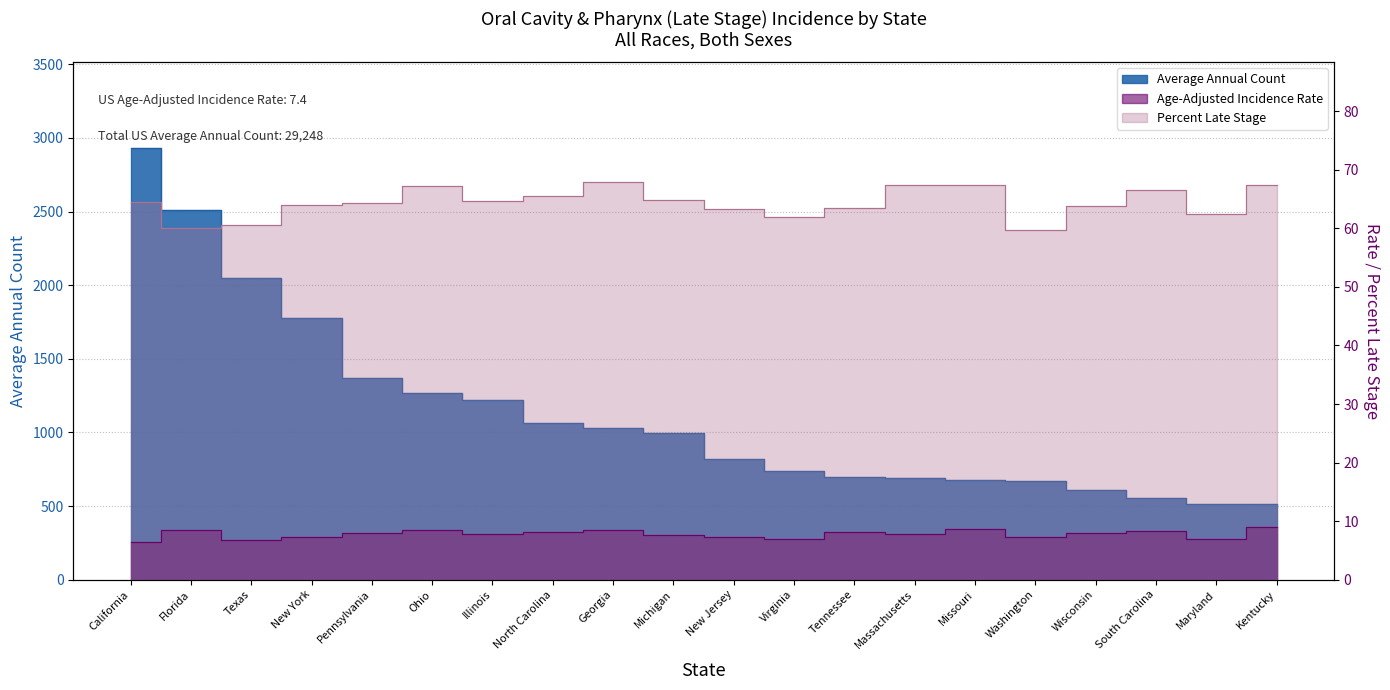

What is the value of the Average Annual Count point at the 5th from the left?

1372.0